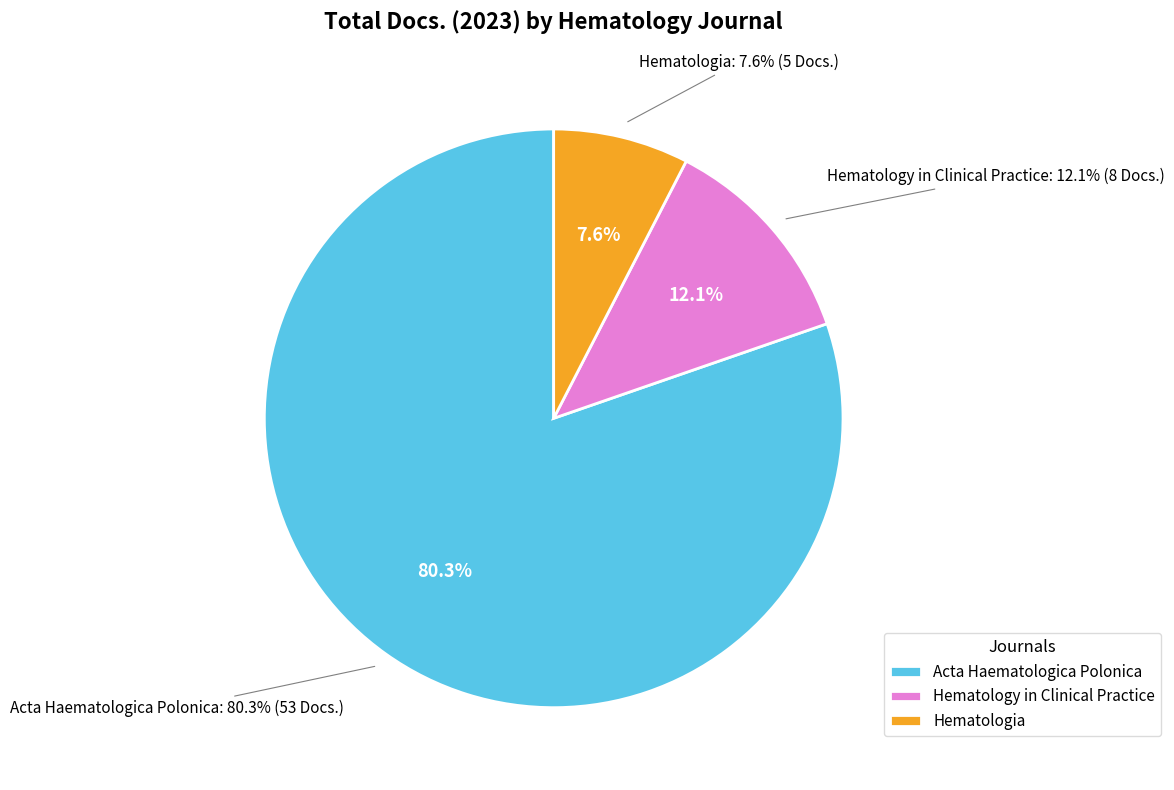

What is the change in value from Acta Haematologica Polonica to Hematology in Clinical Practice?

-45